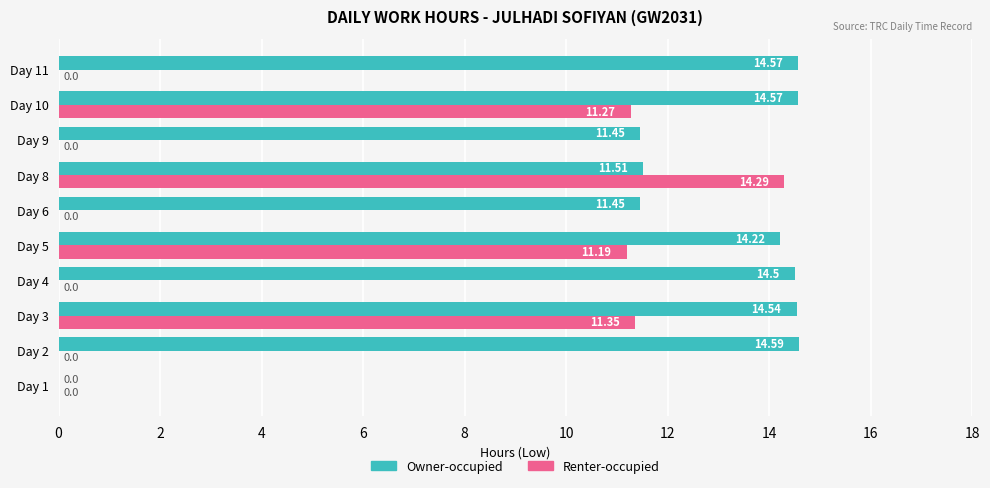

At which category is the sum across all series the highest?

Day 3